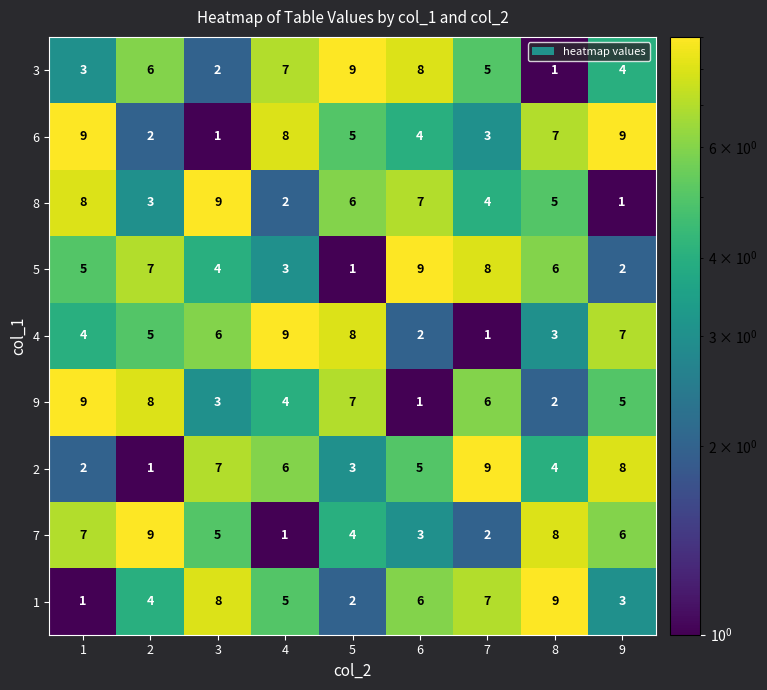

What is the sum of all 8 values?

45